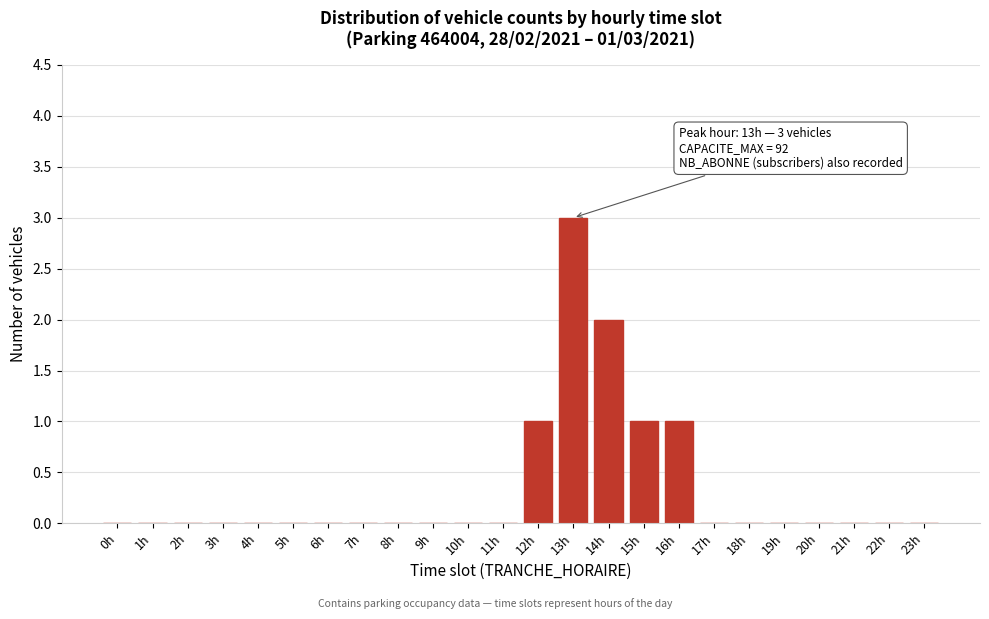

Reading left to right, list all the values displayed in this chart.

0h=0	1h=0	2h=0	3h=0	4h=0	5h=0	6h=0	7h=0	8h=0	9h=0	10h=0	11h=0	12h=1	13h=3	14h=2	15h=1	16h=1	17h=0	18h=0	19h=0	20h=0	21h=0	22h=0	23h=0